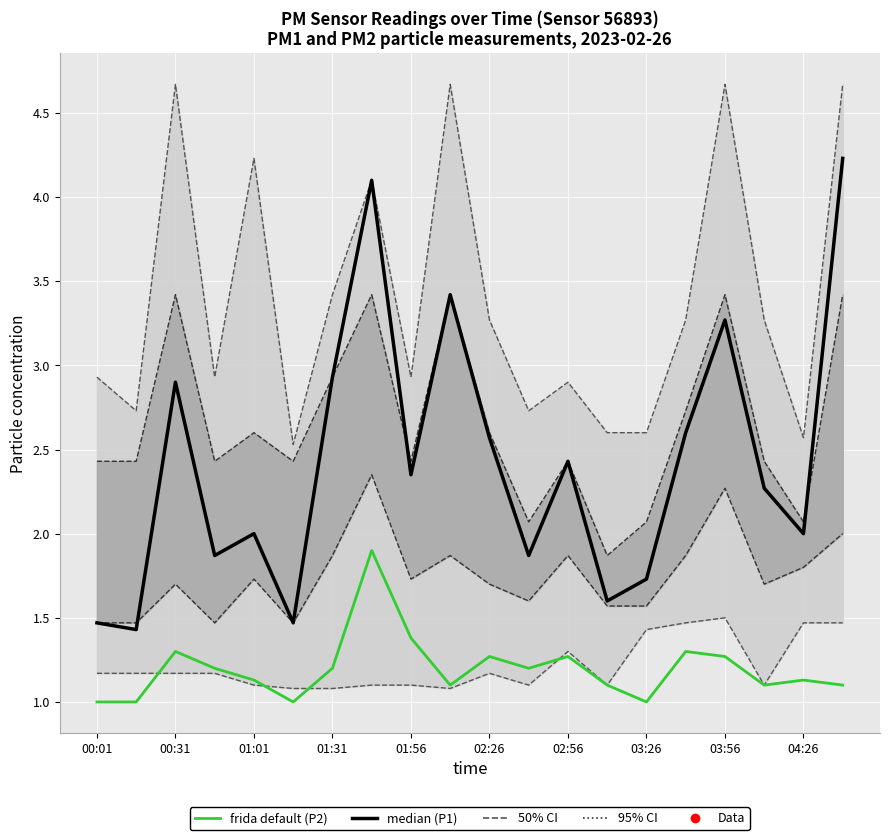

What is the average value of the frida default (P2) series?

1.2